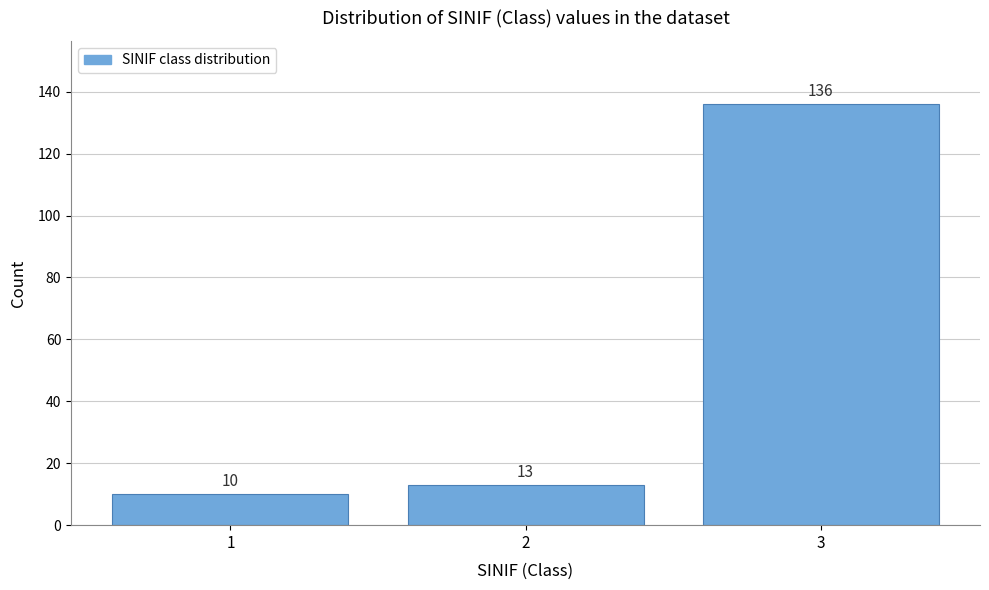

Reading left to right, transcribe all the data shown in this chart.

1=10	2=13	3=136